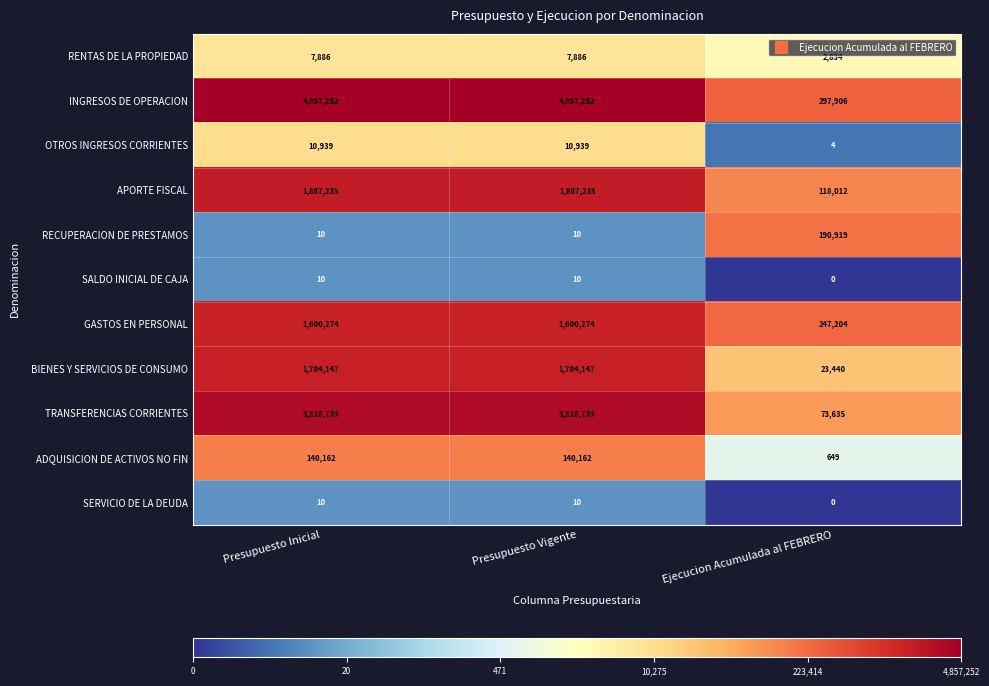

Is the value of GASTOS EN PERSONAL at Presupuesto Inicial greater than the value of OTROS INGRESOS CORRIENTES at Ejecucion Acumulada al FEBRERO?

Yes